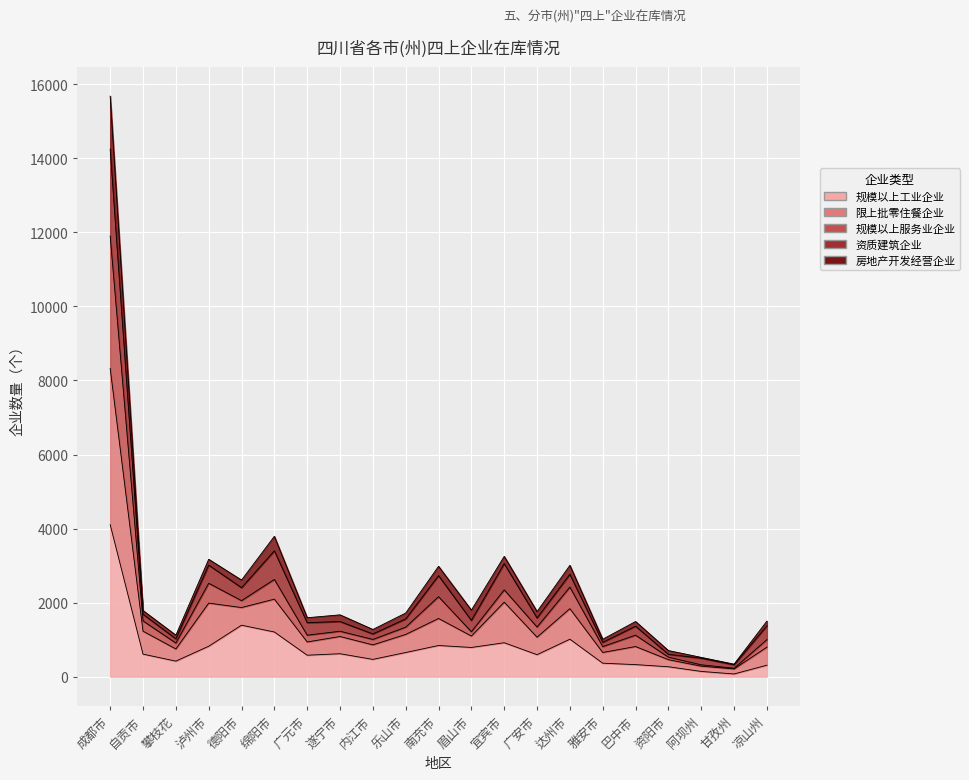

What value does the 规模以上工业企业 series have at 成都市?

4107